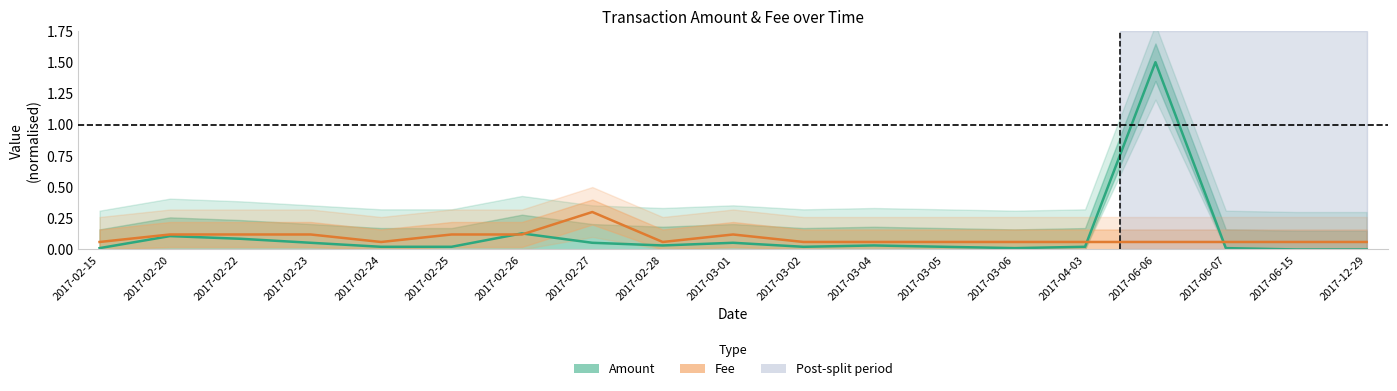

Between 2017-02-20 and 2017-03-06, which is larger?

2017-02-20